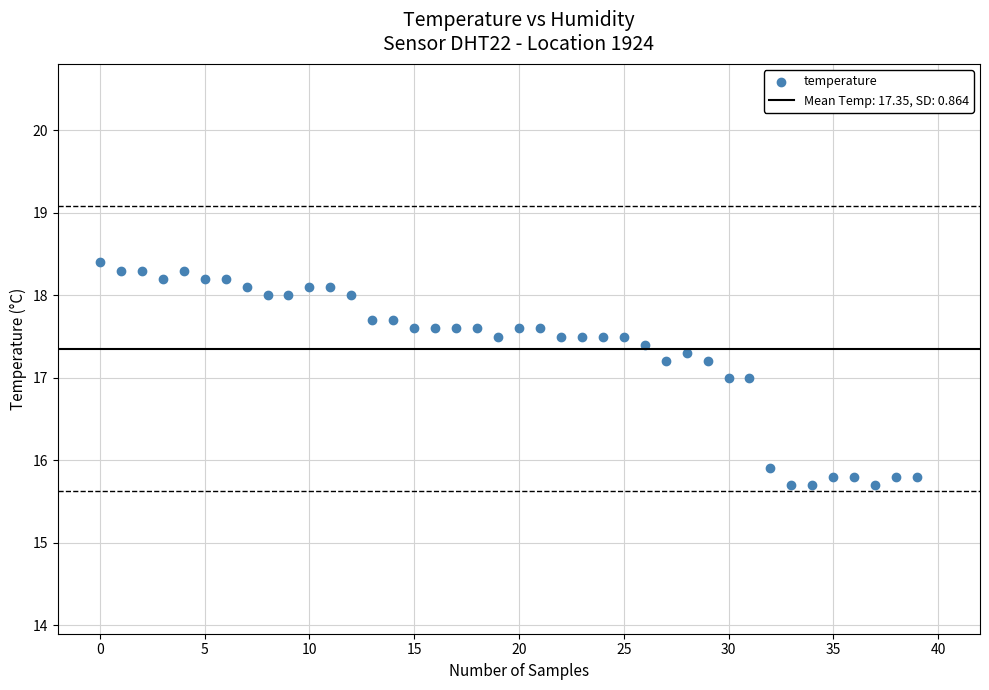

What is the range of Y values (max minus min)?

2.7